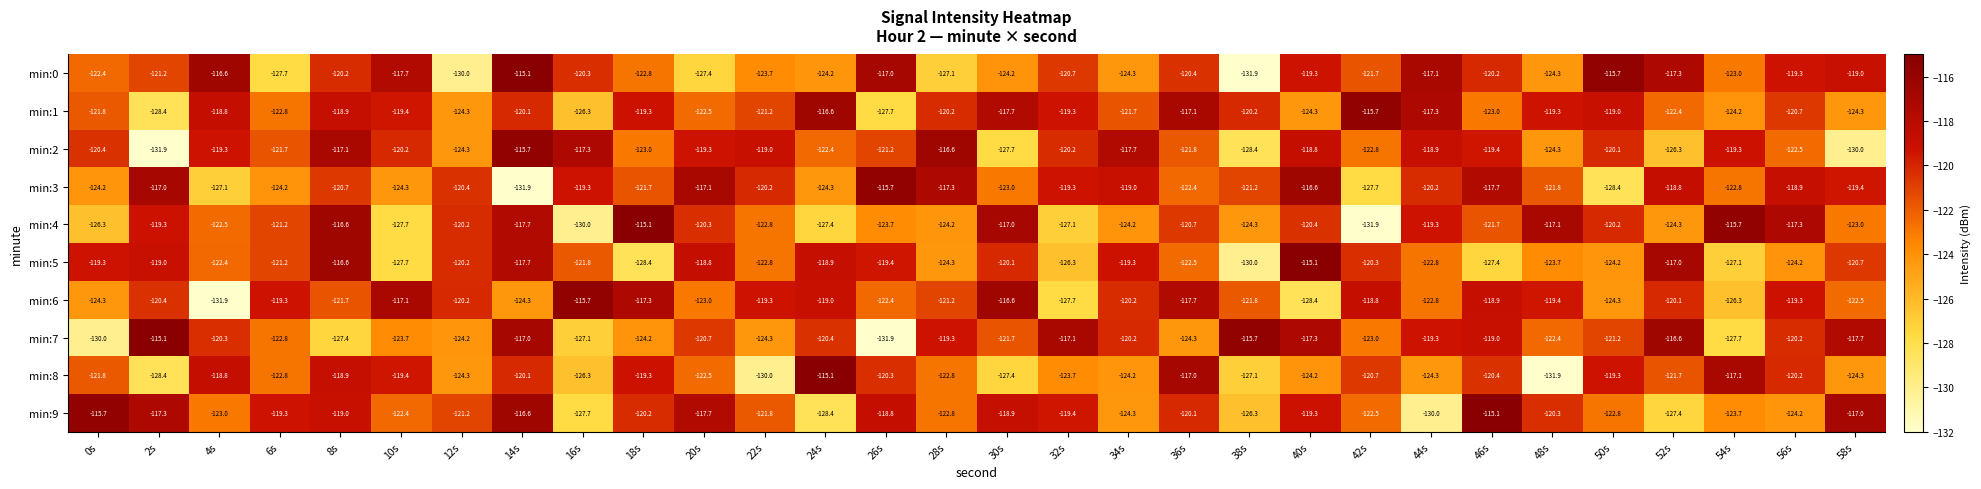

The value of min:5 at 26s is -65.9. True or false?

False